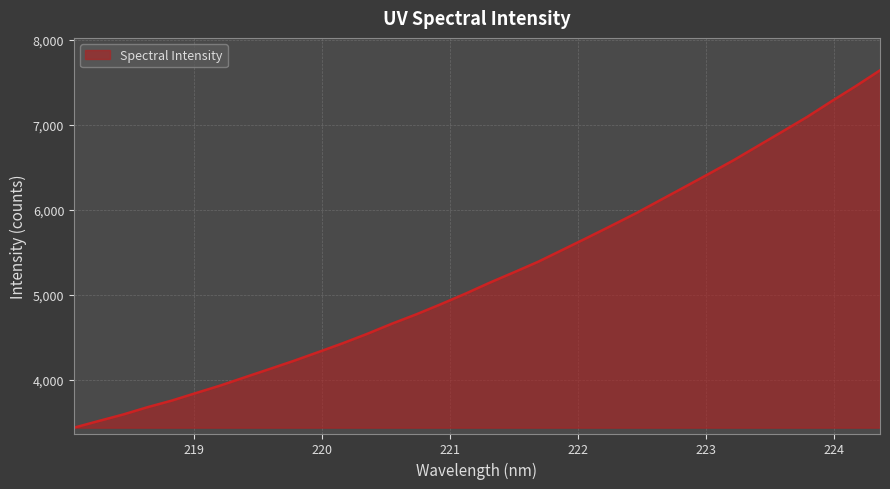

True or false: there are more than 2 points higher than both neighbors.

False